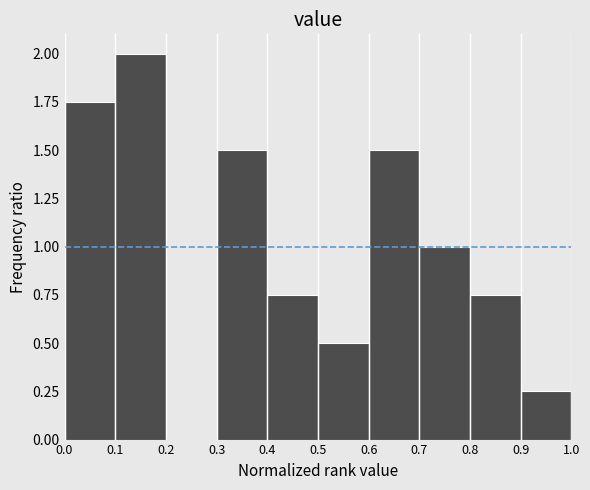

Reading left to right, list every bar in this chart as the range it spans on the x-axis followed by its height. The values are not printed on the chart, so give them approximately, as read against the axis.

0.0 to 0.1: 1.75
0.1 to 0.2: 2.00
0.2 to 0.3: 0
0.3 to 0.4: 1.50
0.4 to 0.5: 0.75
0.5 to 0.6: 0.50
0.6 to 0.7: 1.50
0.7 to 0.8: 1.00
0.8 to 0.9: 0.75
0.9 to 1.0: 0.25